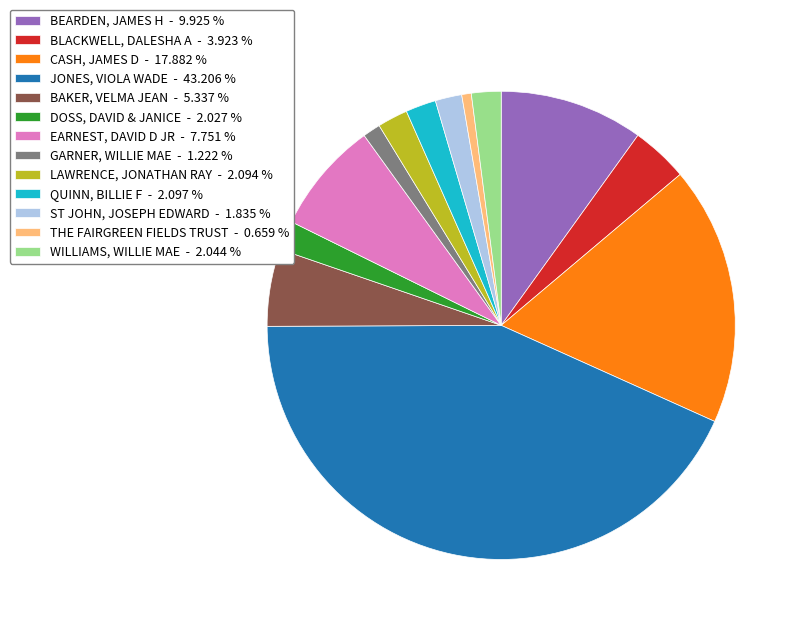

Count the number of slices in the pie.

13